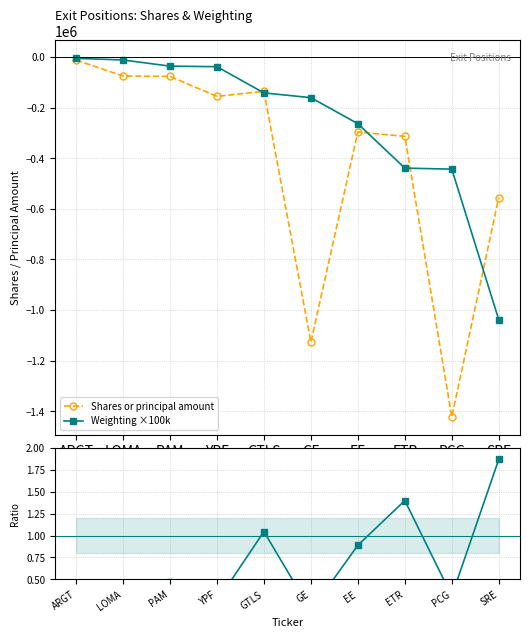

At which category is the sum across all series the highest?

ARGT